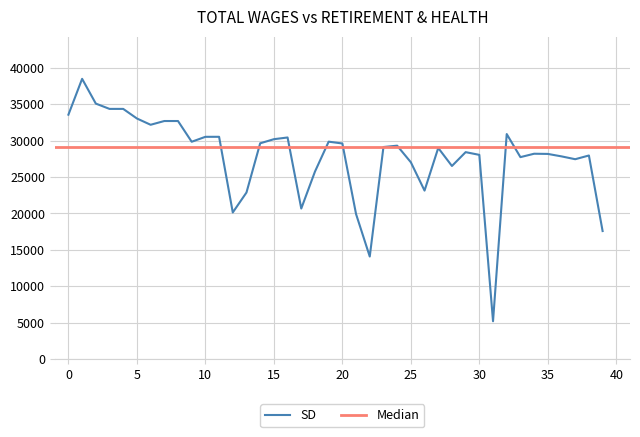

What is the maximum value for SD?

38499